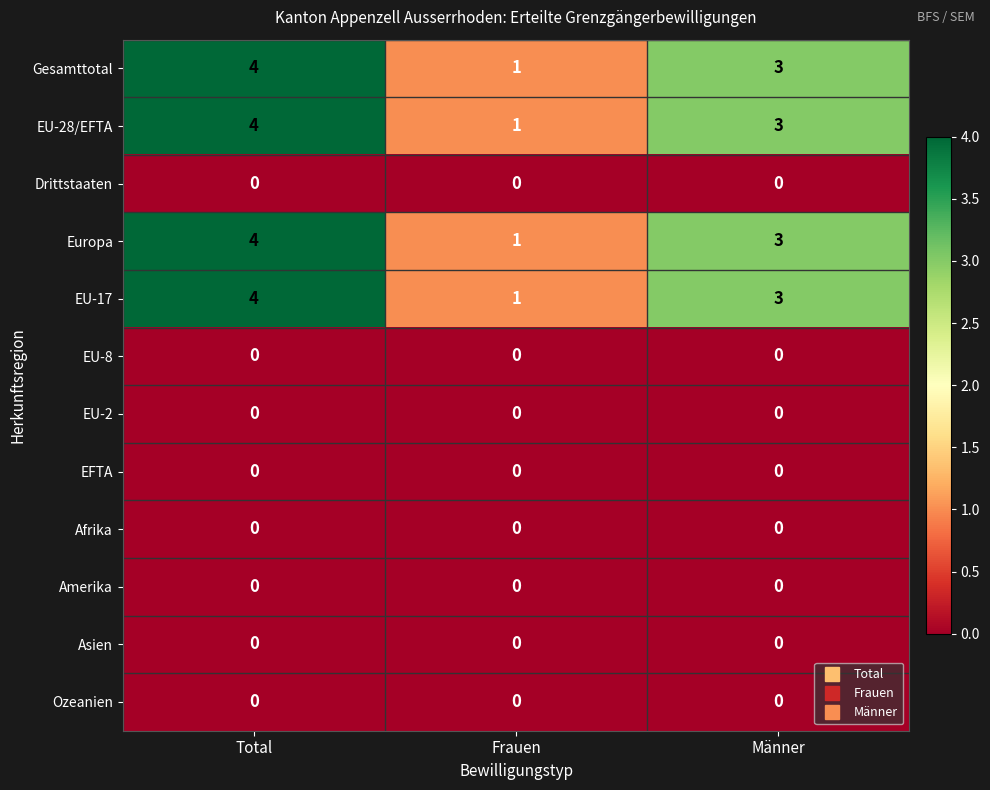

How many data points does each series have?

3